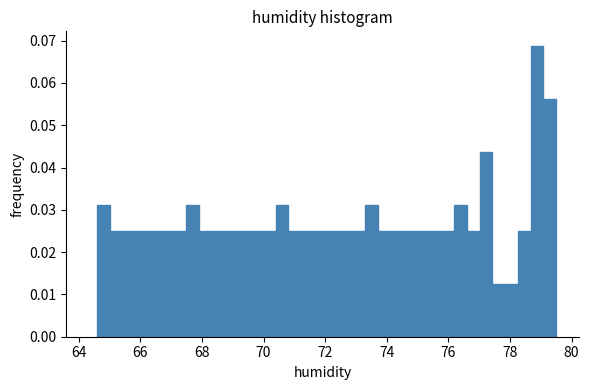

Read against the x-axis, roughly where is the centre of the tallest bar?

78.8